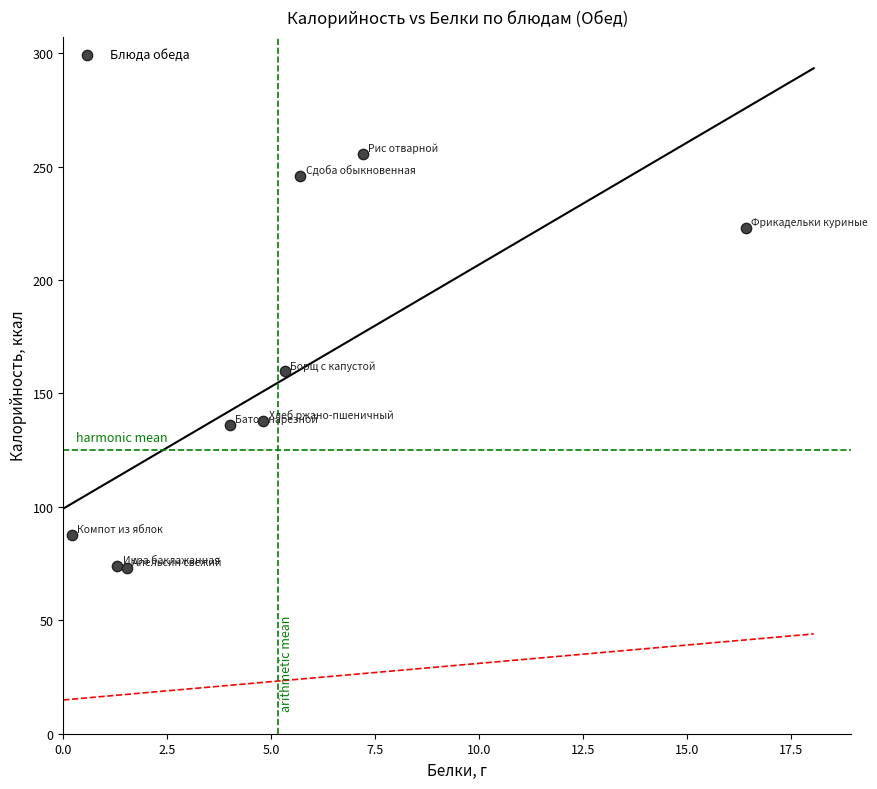

What is the range of X values (max minus min)?

16.2